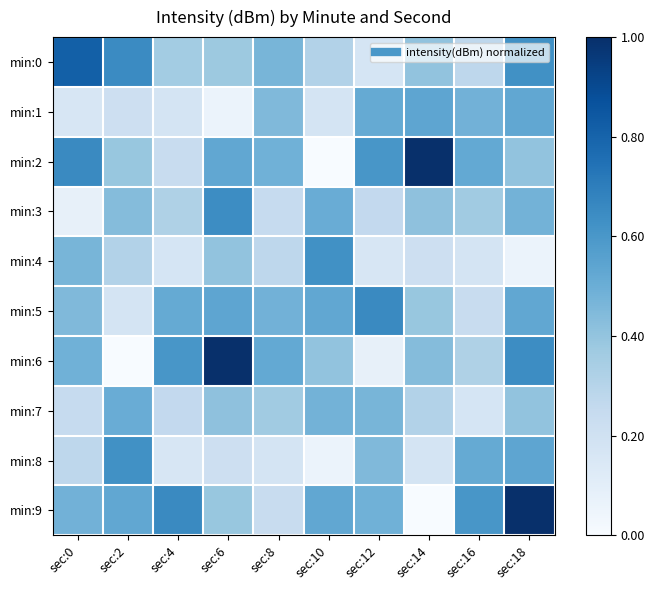

Which series has the largest total across all categories?

min:9